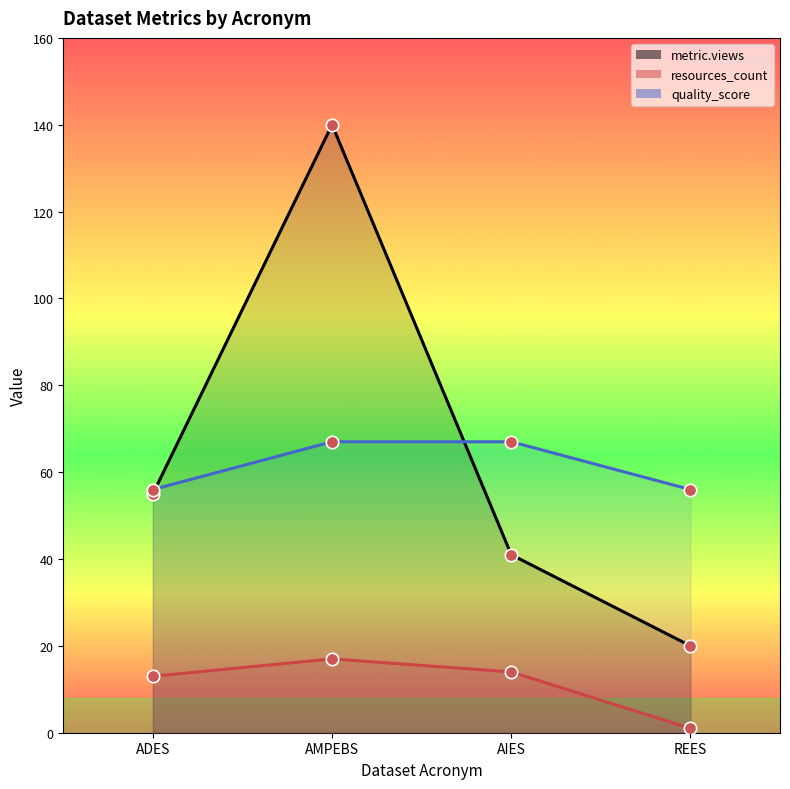

Which series contains the lowest Y value?

resources_count